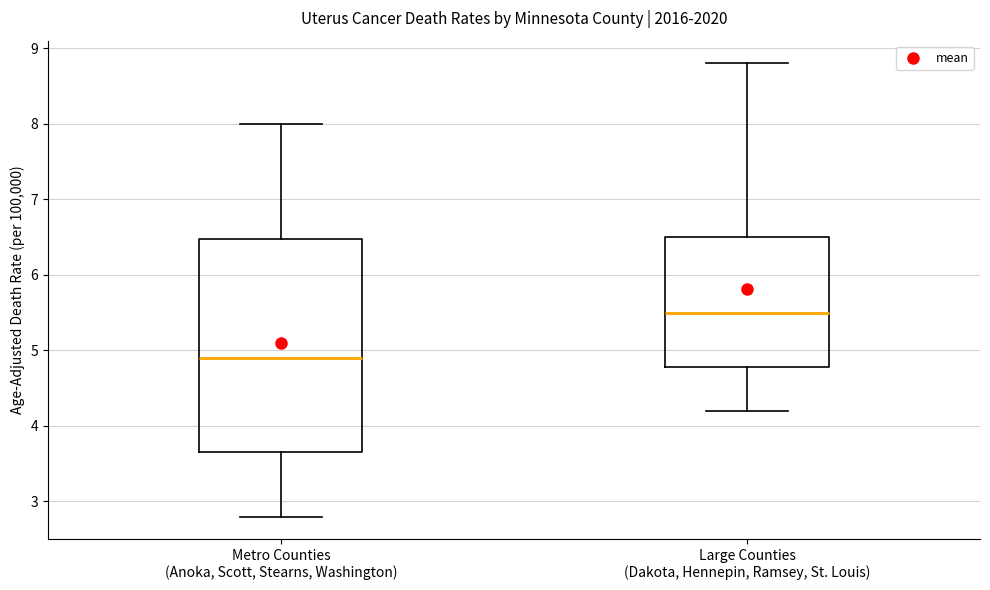

Reading left to right, read every box against the y-axis: the position of its median line, the range the box covers, and the ends of its whiskers. The values are not printed on the chart, so give them approximately, as read against the axis.

Metro Counties (Anoka, Scott, Stearns, Washington): median 4.9, box 3.7 to 6.5, whiskers 2.8 to 8.0
Large Counties (Dakota, Hennepin, Ramsey, St. Louis): median 5.5, box 4.8 to 6.5, whiskers 4.2 to 8.8